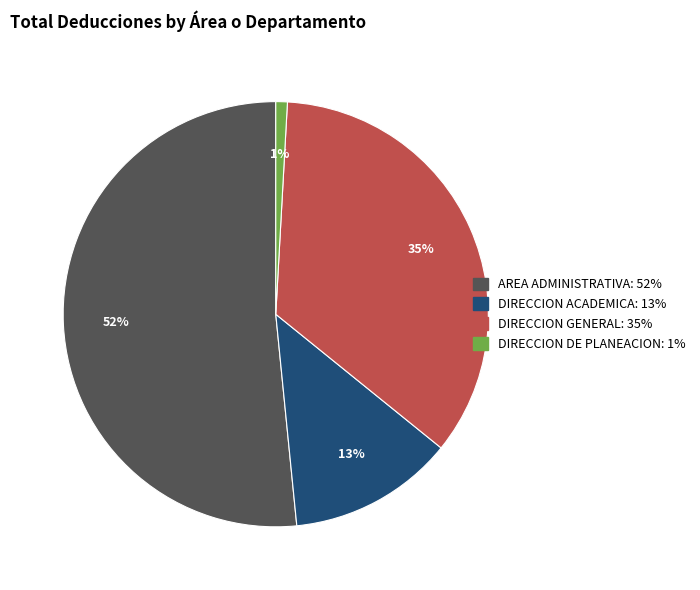

How many segments does this pie chart have?

4